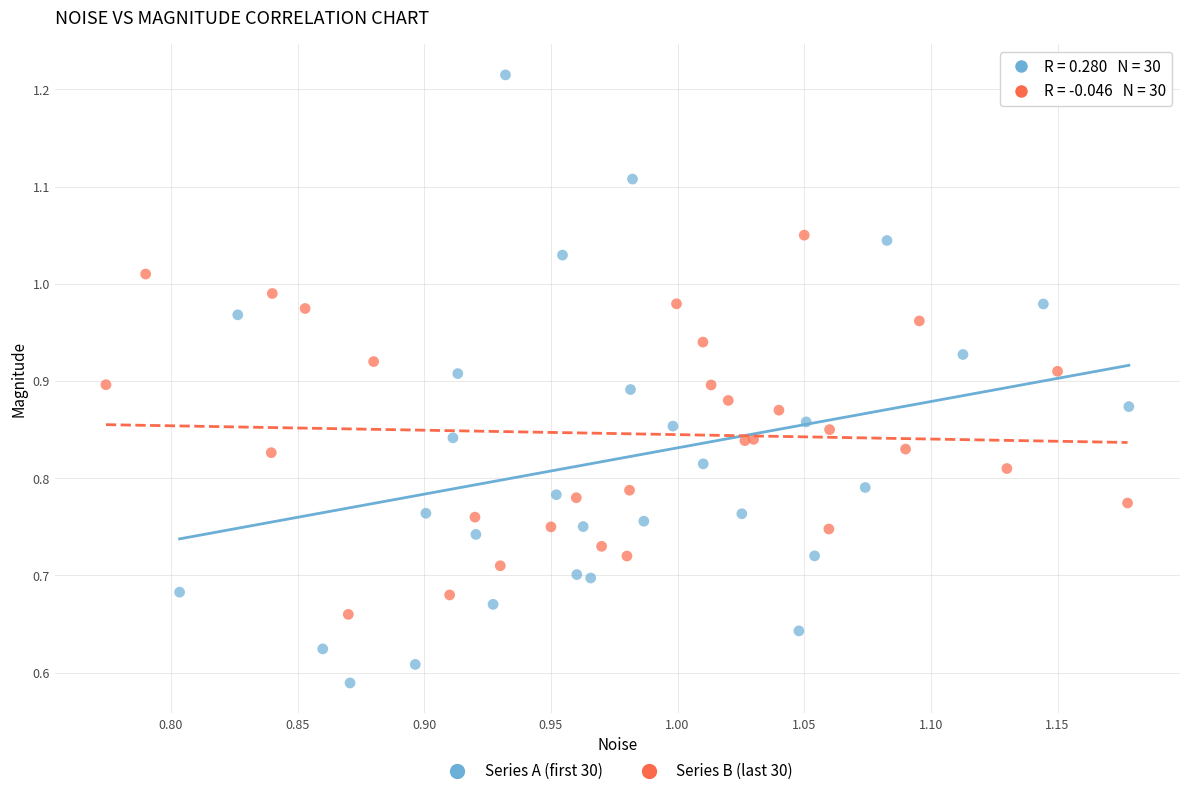

Which series contains the highest Y value?

Series A (first 30)